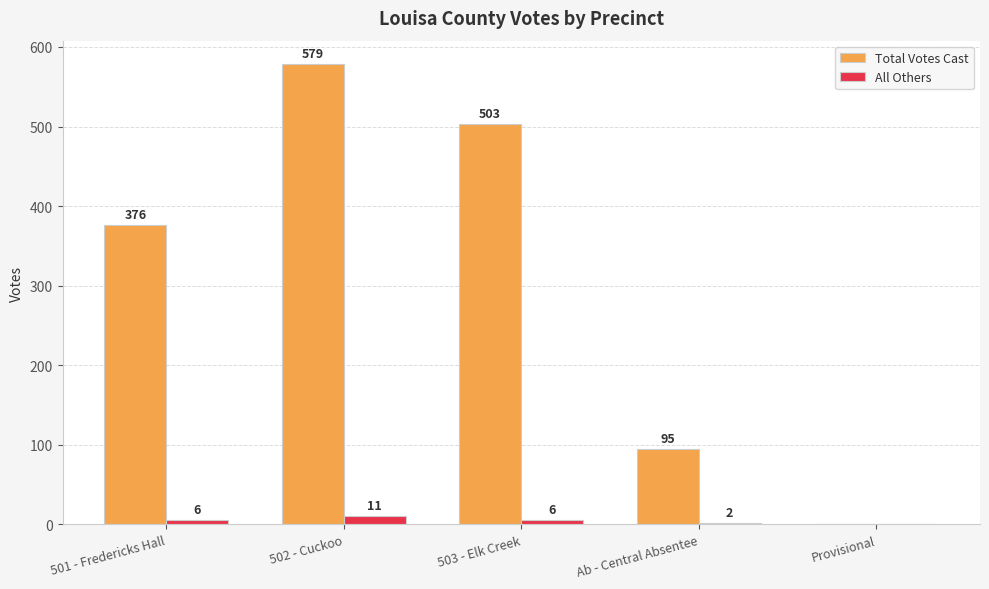

Are the bars grouped side by side (vs. stacked)?

Yes